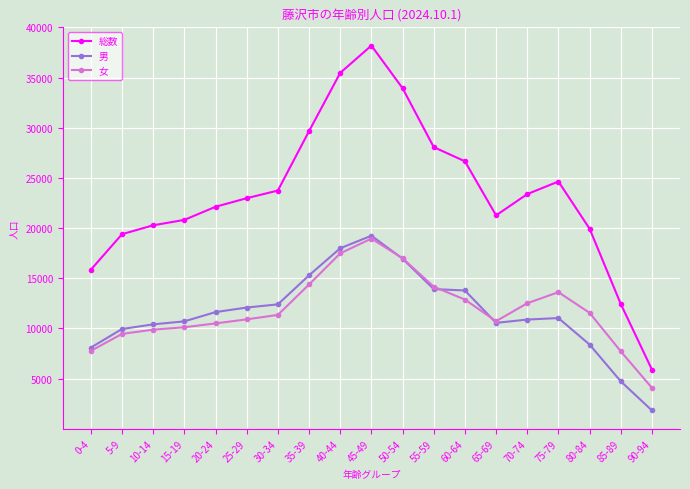

True or false: 男 and 総数 intersect in this chart.

False